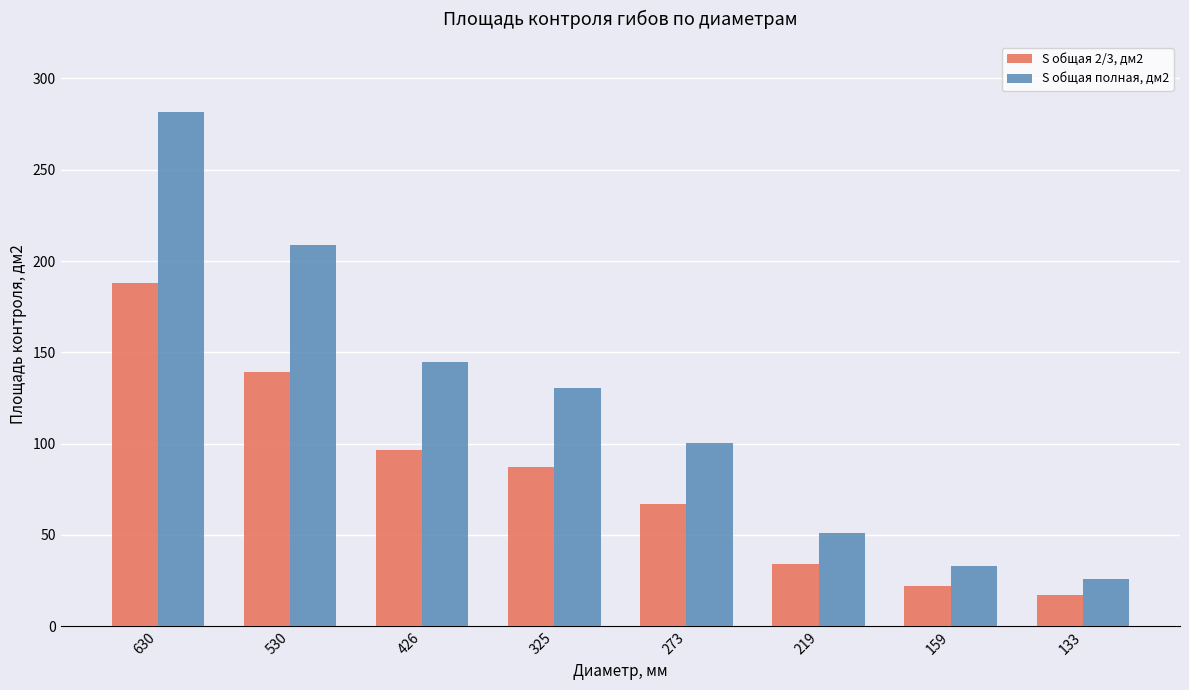

Is it true that S общая 2/3, дм2 equals 66.8 at 273?

True